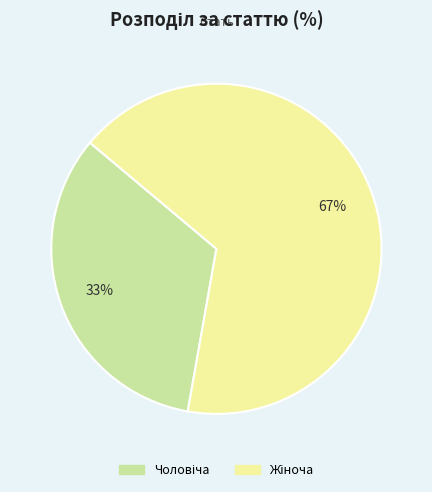

To the nearest percent, what is the average slice percentage?

50%